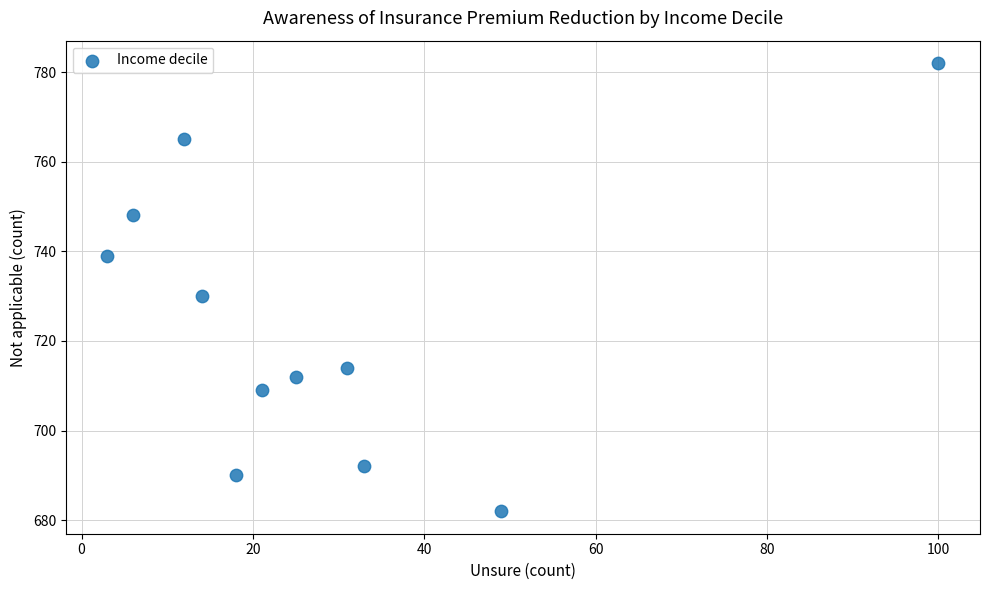

What is the average X value?

28